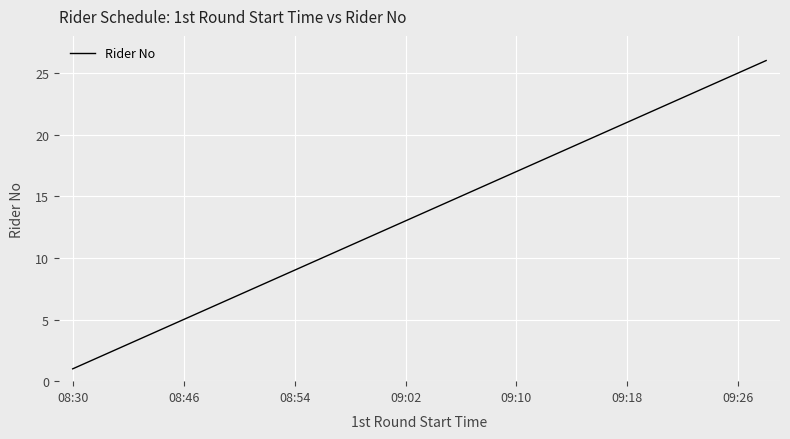

What is the greatest value displayed?

26